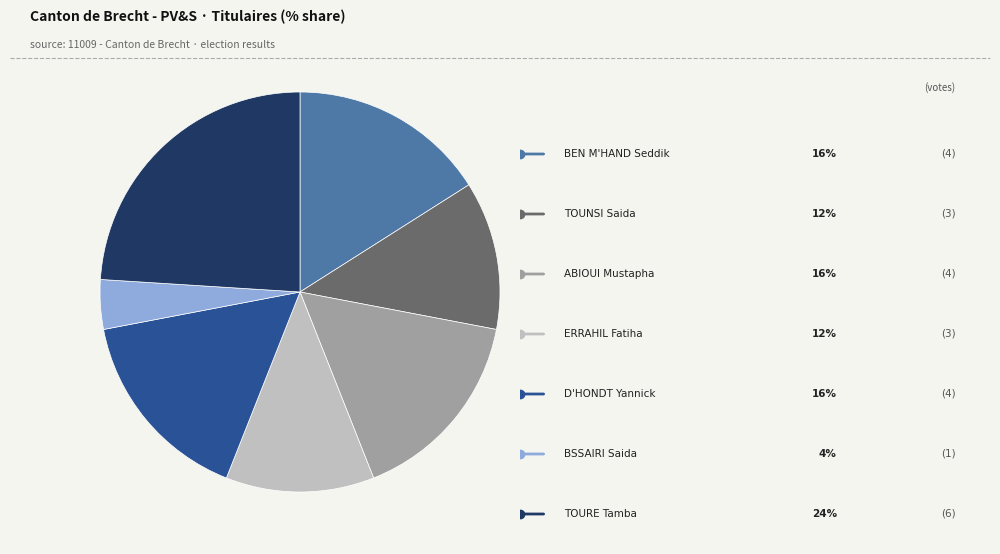

Does any single category account for the majority?

No